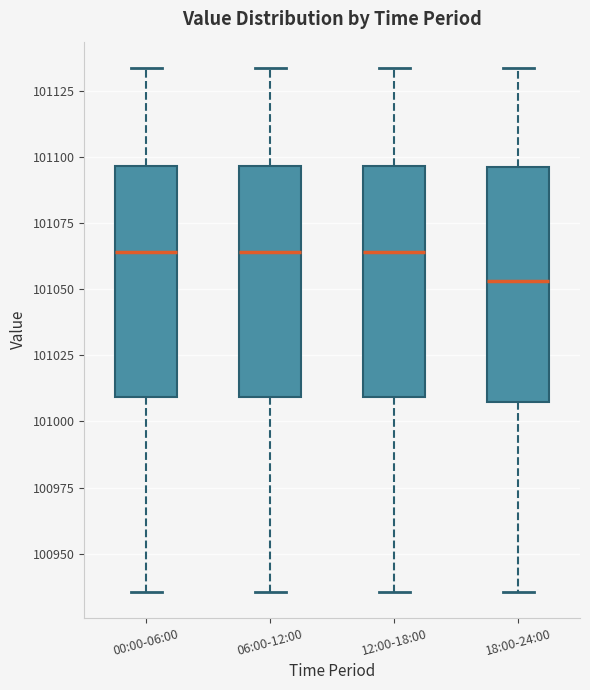

Reading left to right, transcribe this box plot: for each box, give where its median line is, the range the box spans, and where its two whiskers end, as read against the y-axis. The values are not printed on the chart, so give them approximately, as read against the axis.

00:00-06:00: median 101065, box 101010 to 101095, whiskers 100935 to 101135
06:00-12:00: median 101065, box 101010 to 101095, whiskers 100935 to 101135
12:00-18:00: median 101065, box 101010 to 101095, whiskers 100935 to 101135
18:00-24:00: median 101055, box 101005 to 101095, whiskers 100935 to 101135